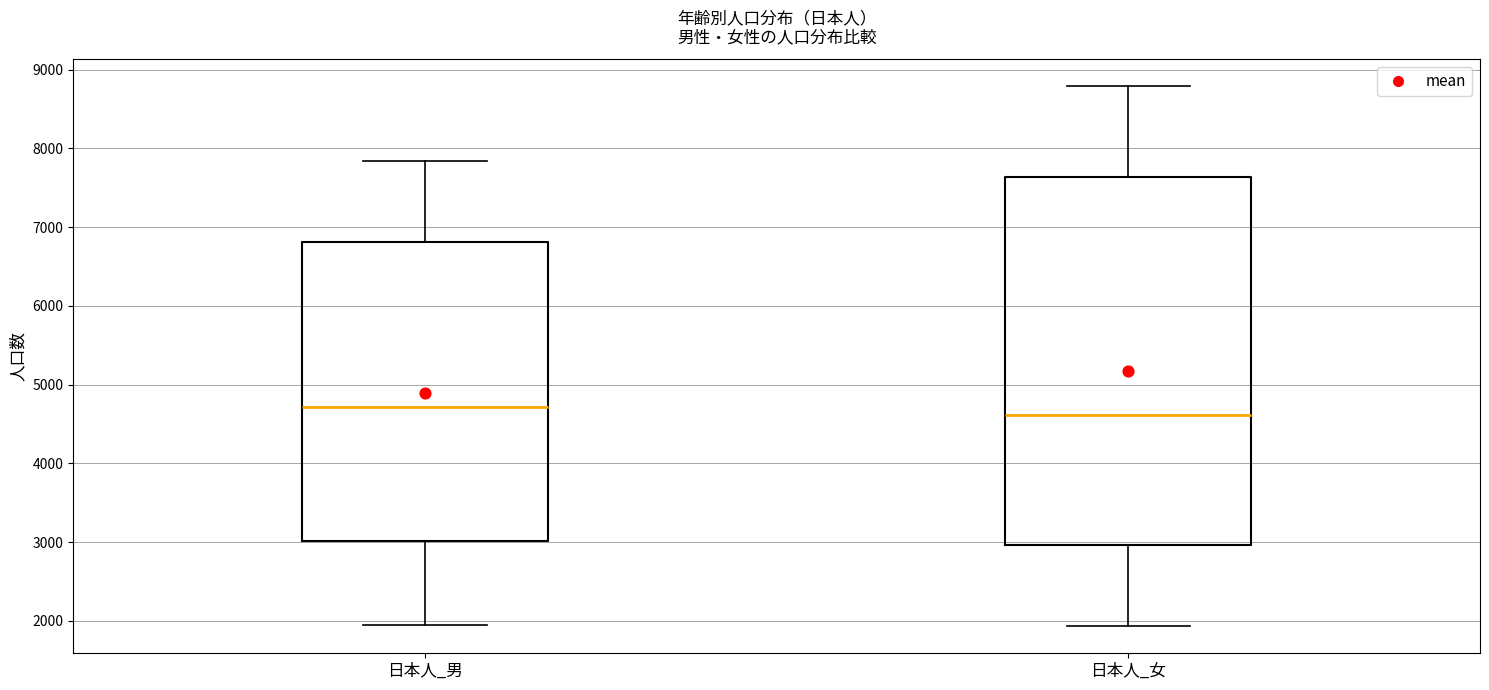

Reading left to right, transcribe this box plot: for each box, give where its median line is, the range the box spans, and where its two whiskers end, as read against the y-axis. The values are not printed on the chart, so give them approximately, as read against the axis.

日本人_男: median 4700, box 3000 to 6800, whiskers 1900 to 7800
日本人_女: median 4600, box 3000 to 7600, whiskers 1900 to 8800